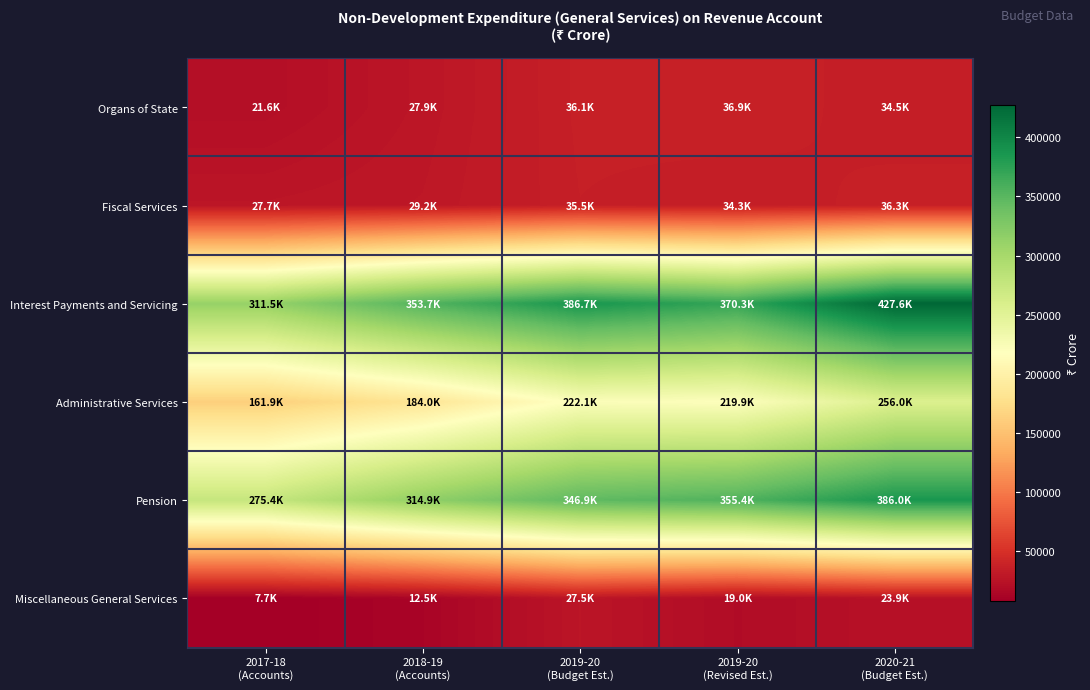

Reading left to right, list all the values displayed in this chart.

Organs of State: 2017-18
(Accounts)=21581.8	2018-19
(Accounts)=27902.9	2019-20
(Budget Est.)=36089.4	2019-20
(Revised Est.)=36873.0	2020-21
(Budget Est.)=34535.6
Fiscal Services: 2017-18
(Accounts)=27652.8	2018-19
(Accounts)=29181.2	2019-20
(Budget Est.)=35541.4	2019-20
(Revised Est.)=34307.5	2020-21
(Budget Est.)=36349.1
Interest Payments and Servicing: 2017-18
(Accounts)=311515.5	2018-19
(Accounts)=353727.6	2019-20
(Budget Est.)=386715.5	2019-20
(Revised Est.)=370271.4	2020-21
(Budget Est.)=427624.7
Administrative Services: 2017-18
(Accounts)=161936.7	2018-19
(Accounts)=184029.8	2019-20
(Budget Est.)=222117.8	2019-20
(Revised Est.)=219892.4	2020-21
(Budget Est.)=256039.5
Pension: 2017-18
(Accounts)=275361.1	2018-19
(Accounts)=314865.4	2019-20
(Budget Est.)=346913.3	2019-20
(Revised Est.)=355433.0	2020-21
(Budget Est.)=386000.8
Miscellaneous General Services: 2017-18
(Accounts)=7698.3	2018-19
(Accounts)=12472.3	2019-20
(Budget Est.)=27480.4	2019-20
(Revised Est.)=19015.3	2020-21
(Budget Est.)=23868.2